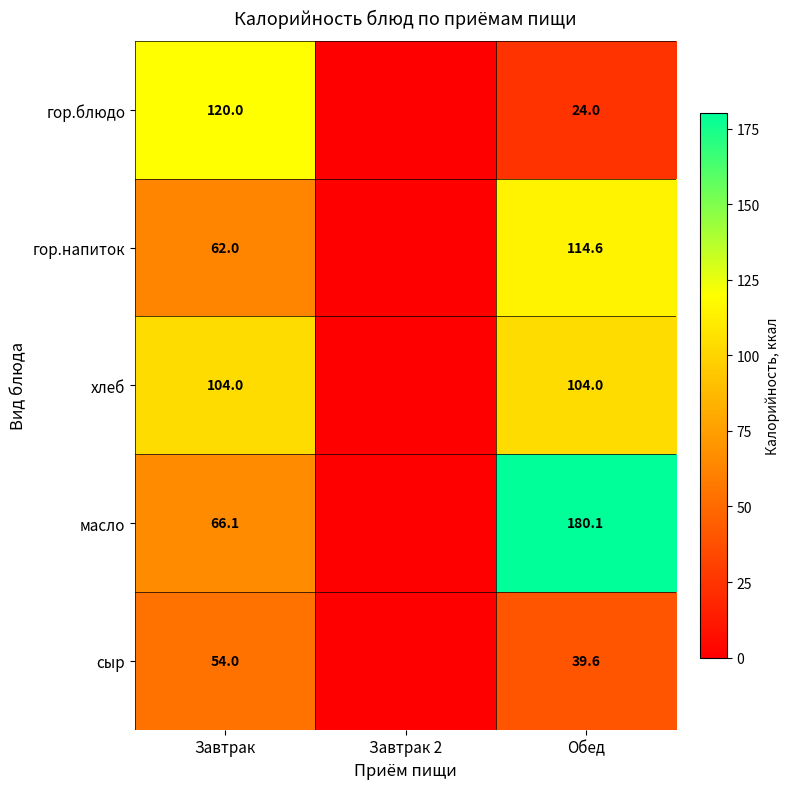

Which series changed the most between Завтрак and Обед?

масло